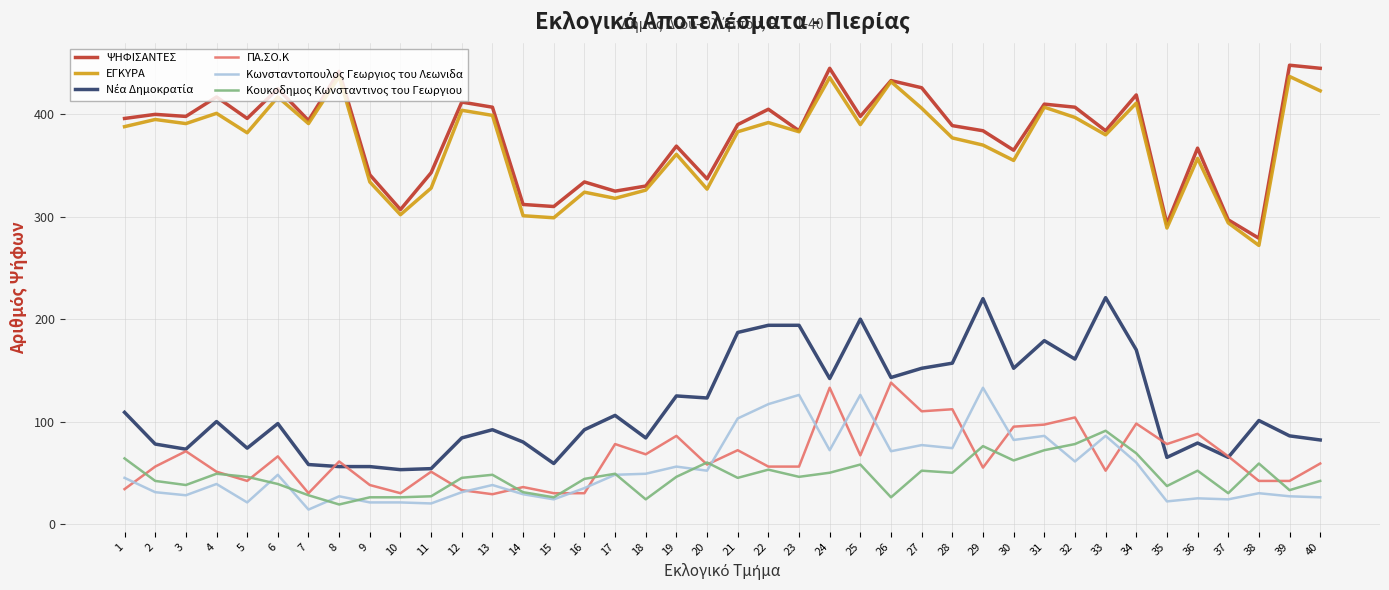

What is the total value across all series at 6?

1093